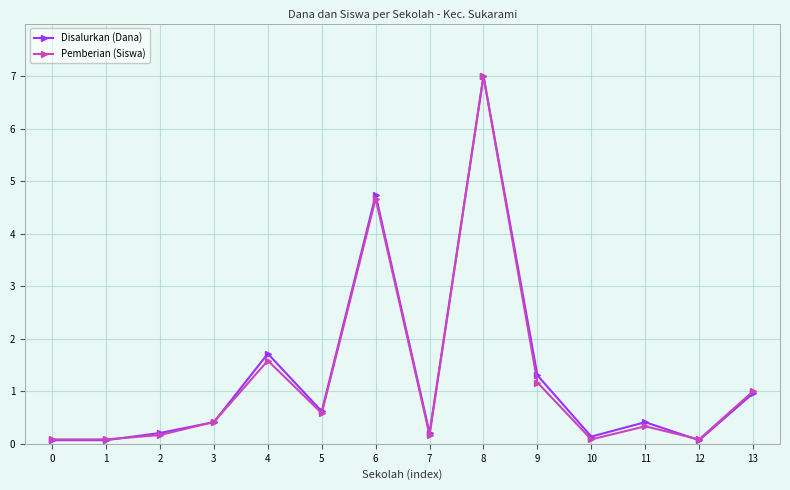

What are all the series names shown in the legend?

Disalurkan (Dana), Pemberian (Siswa)